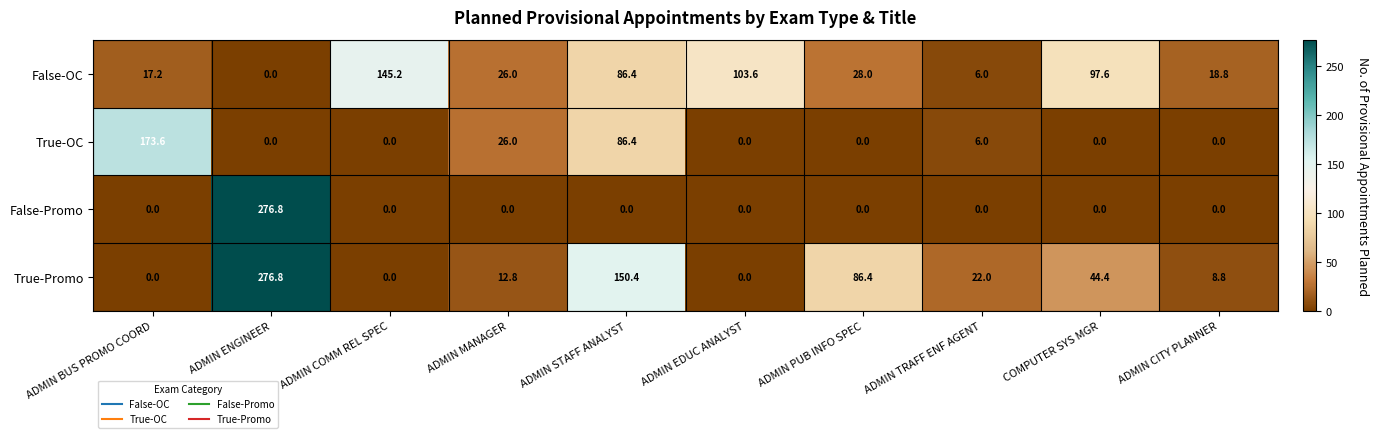

What is the spread (max minus min) of values at ADMIN TRAFF ENF AGENT?

22.0